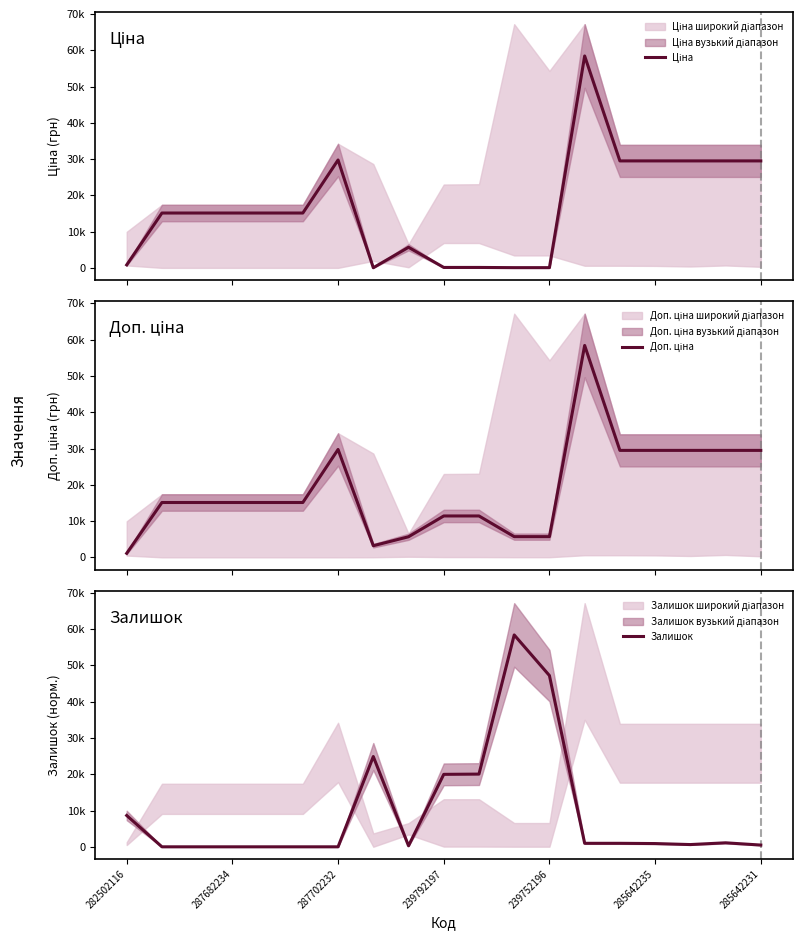

Where is Доп. ціна nearest to the value 29767?

287702232